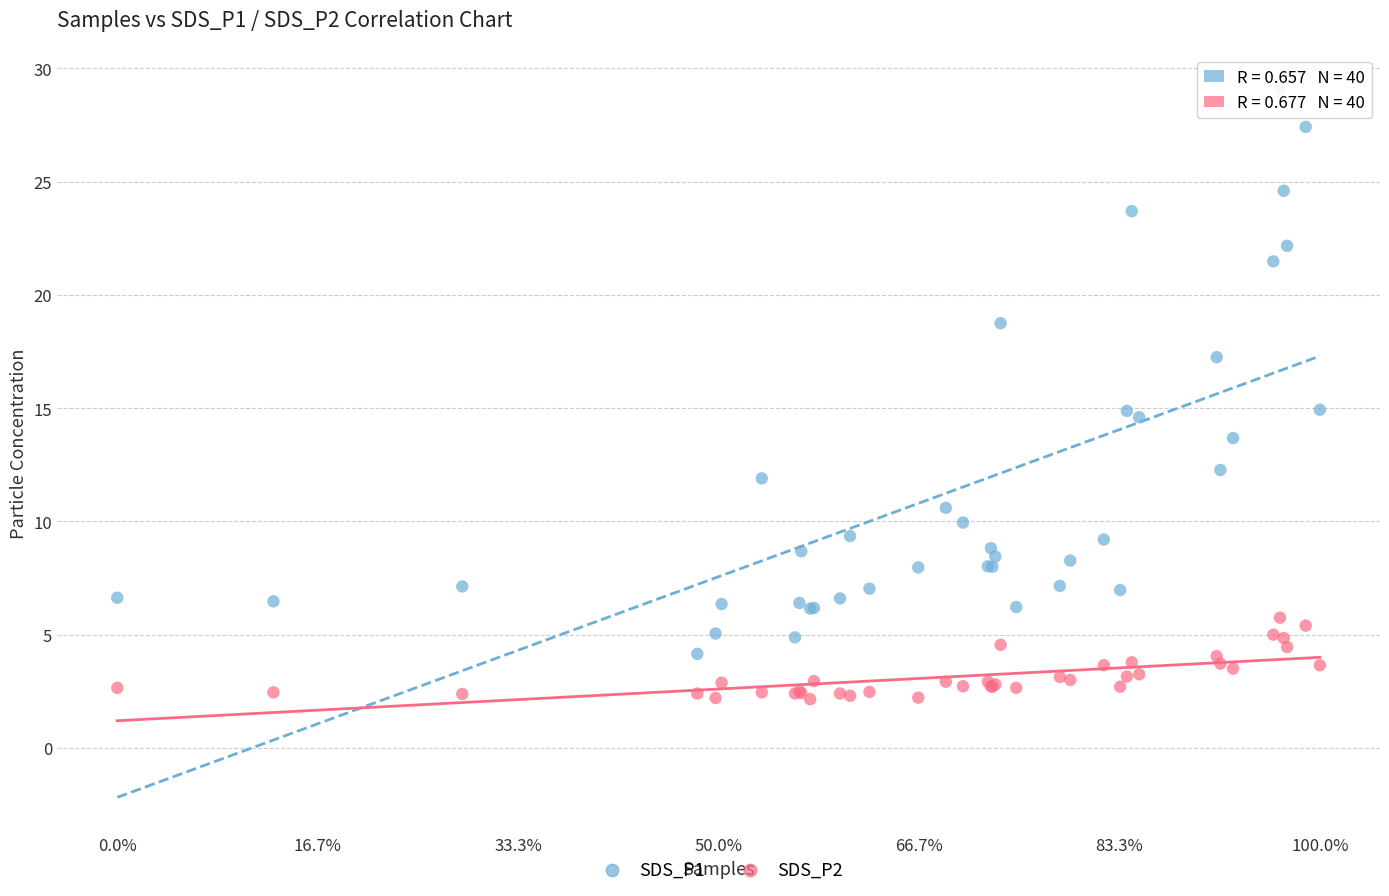

Which series contains the highest Y value?

SDS_P1